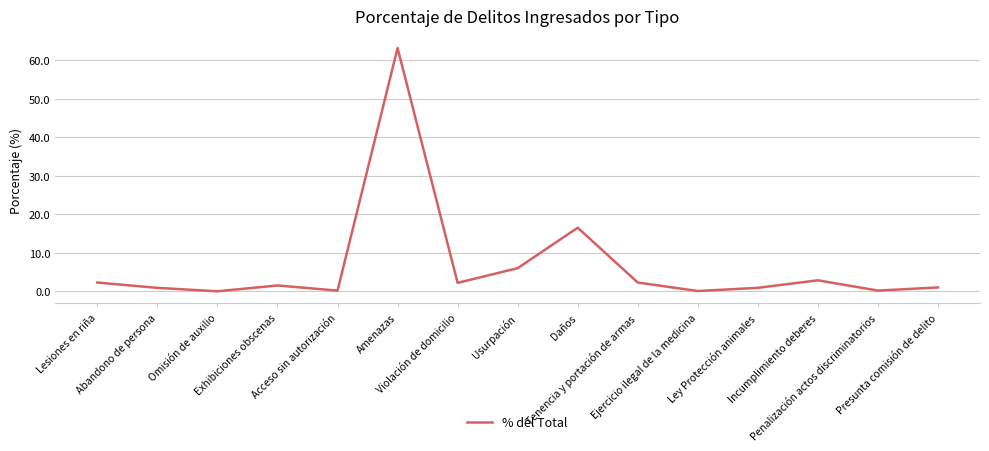

What is the greatest value displayed?

63.1